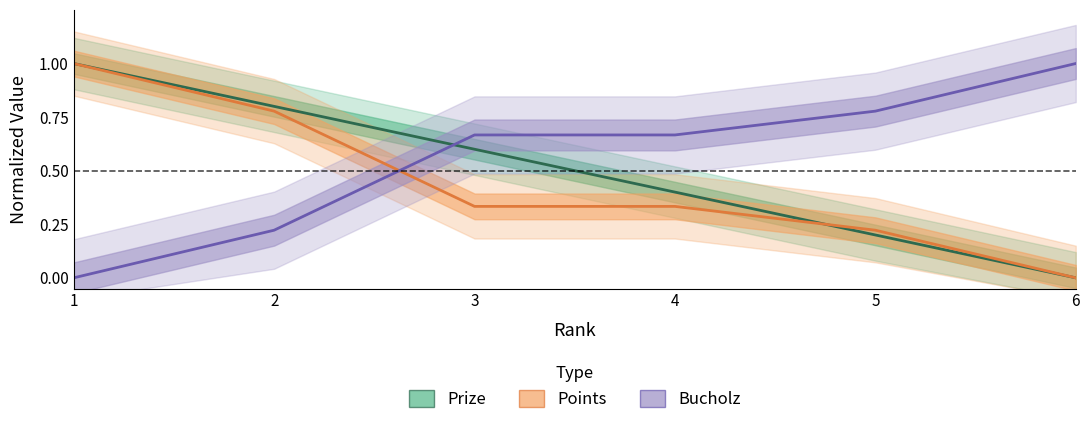

At which label is Points closest to 0?

6